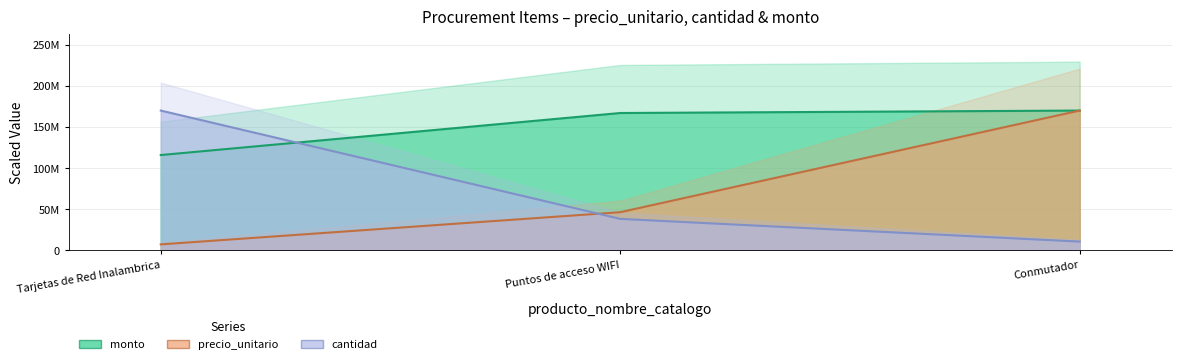

Which series has the widest spread of values?

precio_unitario